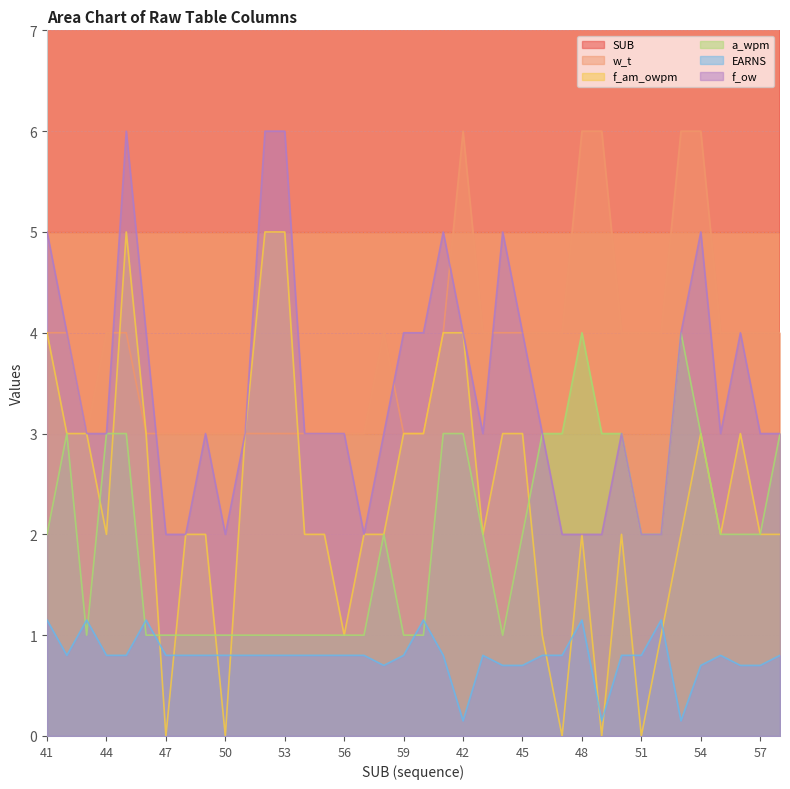

Is the value of f_ow at 53 greater than the value of a_wpm at 49?

Yes